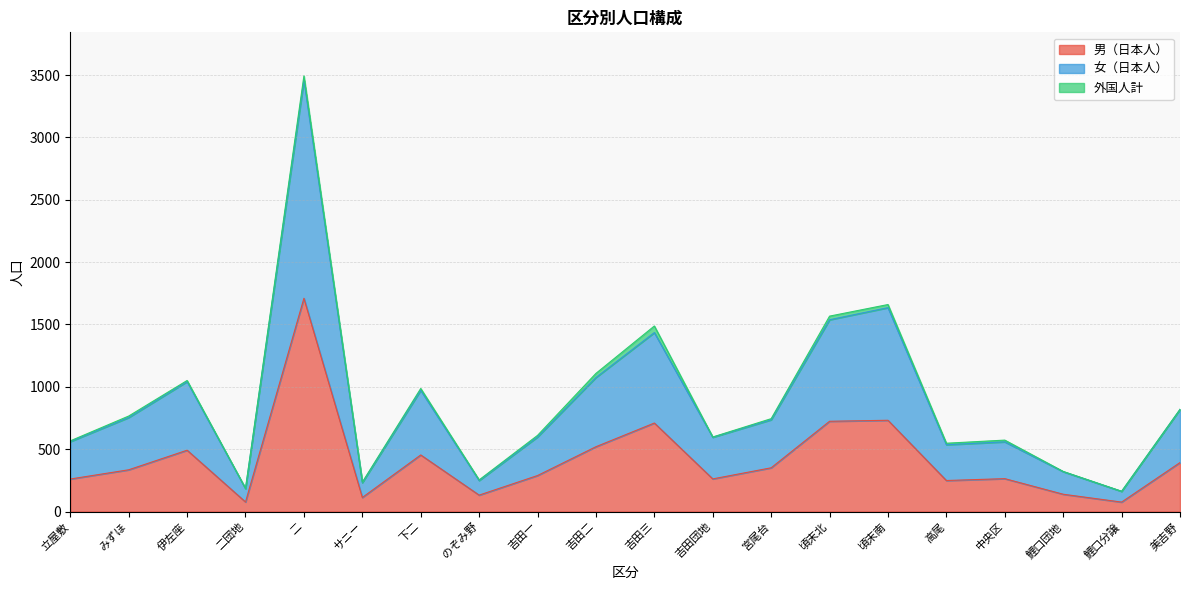

What is the sum of all 男（日本人） values?

8283